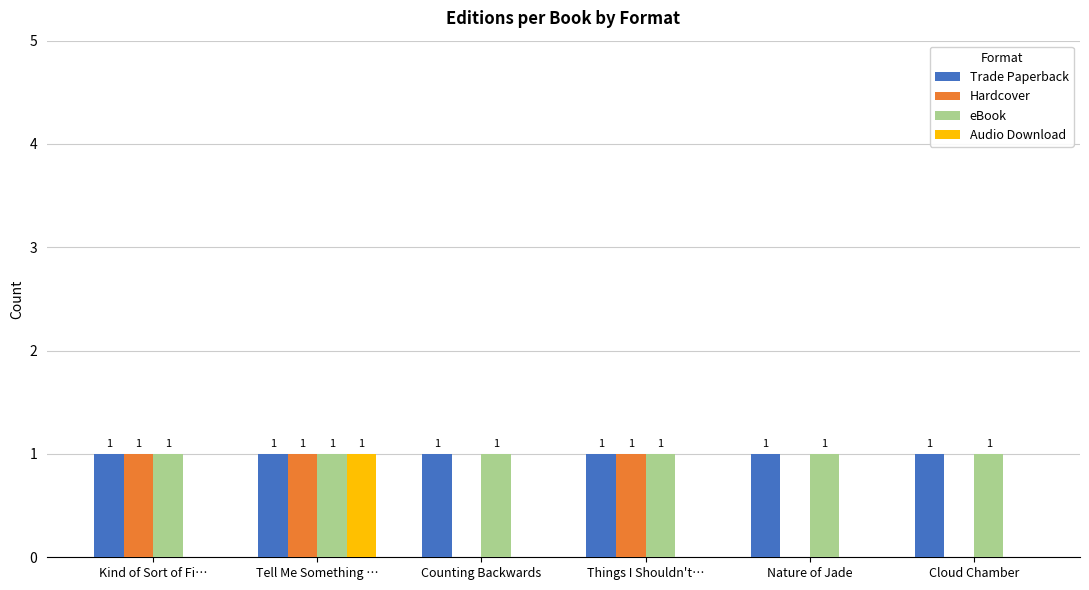

At which category is the sum across all series the highest?

Tell Me Something …